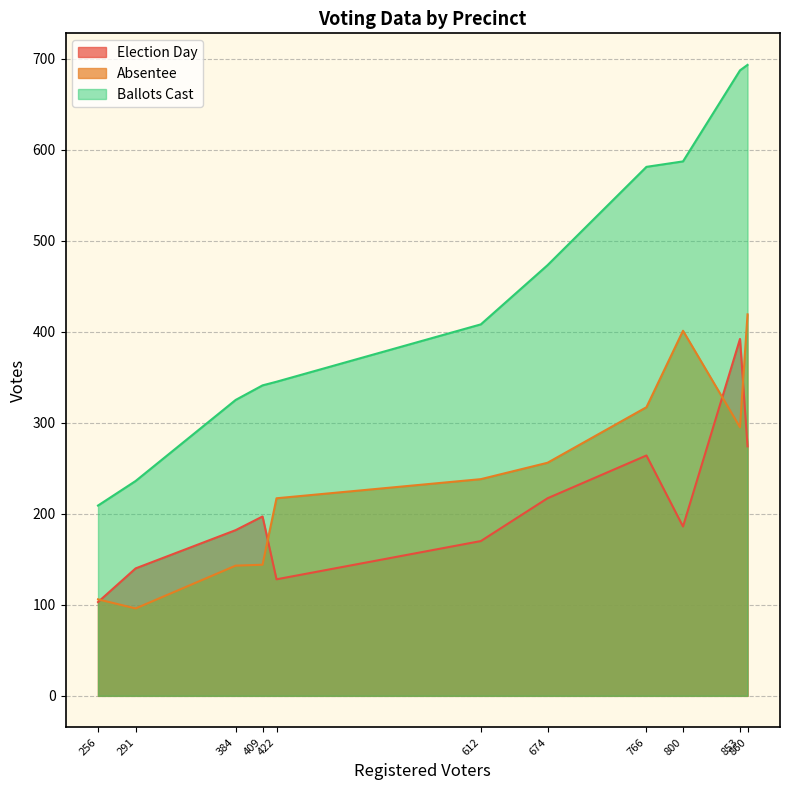

True or false: Election Day and Ballots Cast intersect in this chart.

False